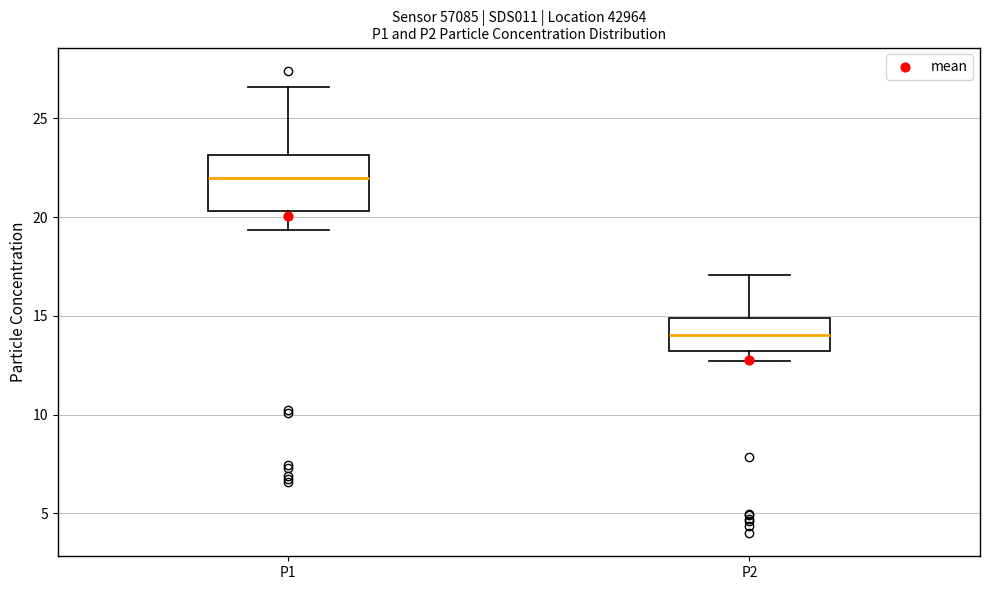

Which box has the lowest median line?

P2